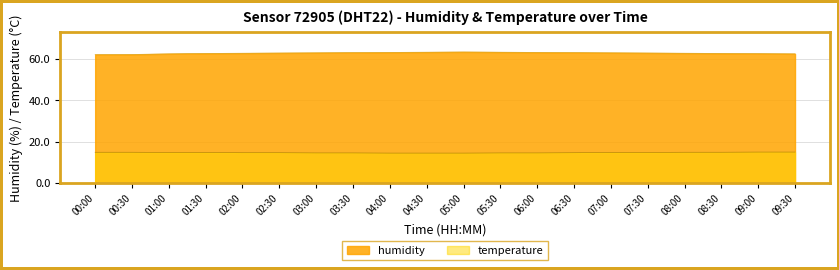

True or false: humidity and temperature cross at least once.

False